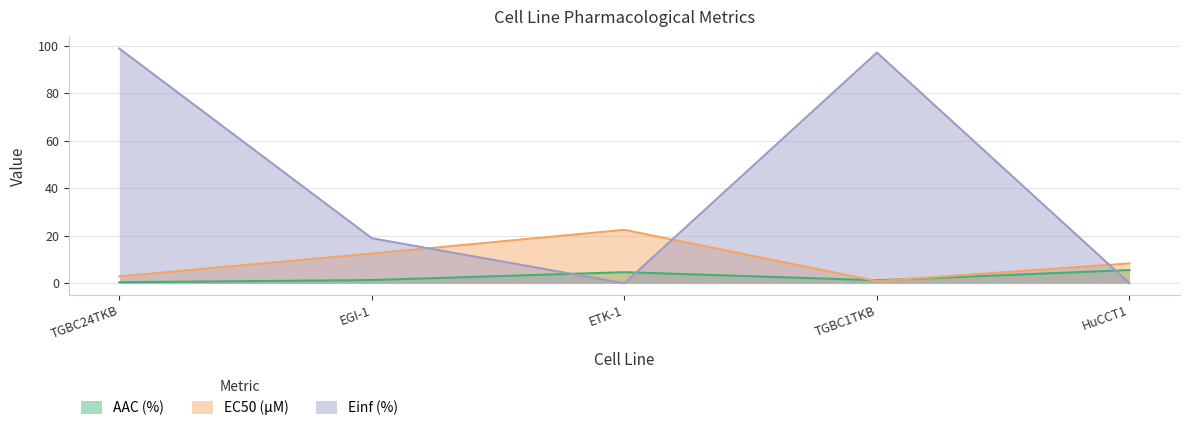

Which series has the largest range (max minus min)?

Einf (%)